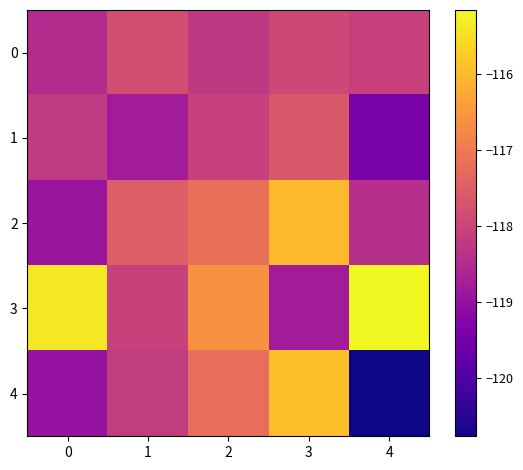

Reading left to right, what are all the values shown in this chart?

0: 0=-118.5	1=-117.8	2=-118.2	3=-117.9	4=-118.0
1: 0=-118.2	1=-118.8	2=-118.1	3=-117.6	4=-119.5
2: 0=-118.9	1=-117.5	2=-117.2	3=-116.0	4=-118.4
3: 0=-115.4	1=-118.0	2=-116.6	3=-118.8	4=-115.2
4: 0=-119.0	1=-118.2	2=-117.2	3=-115.9	4=-120.8